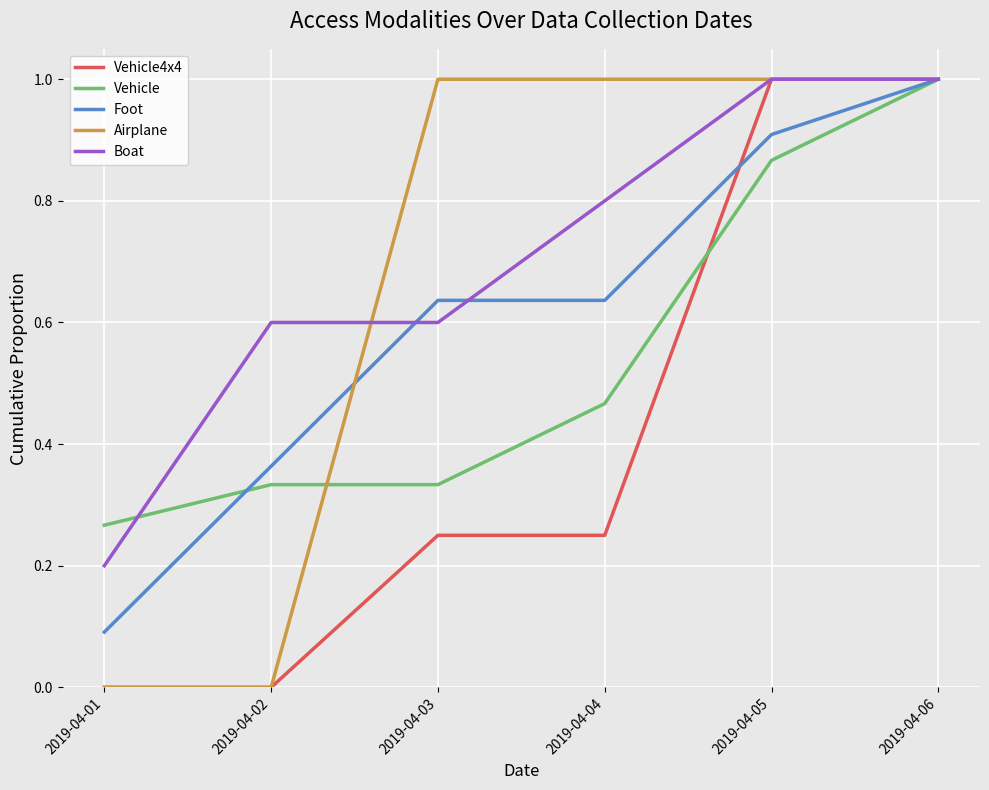

Is it true that Airplane equals 1.0 at 2019-04-06?

True